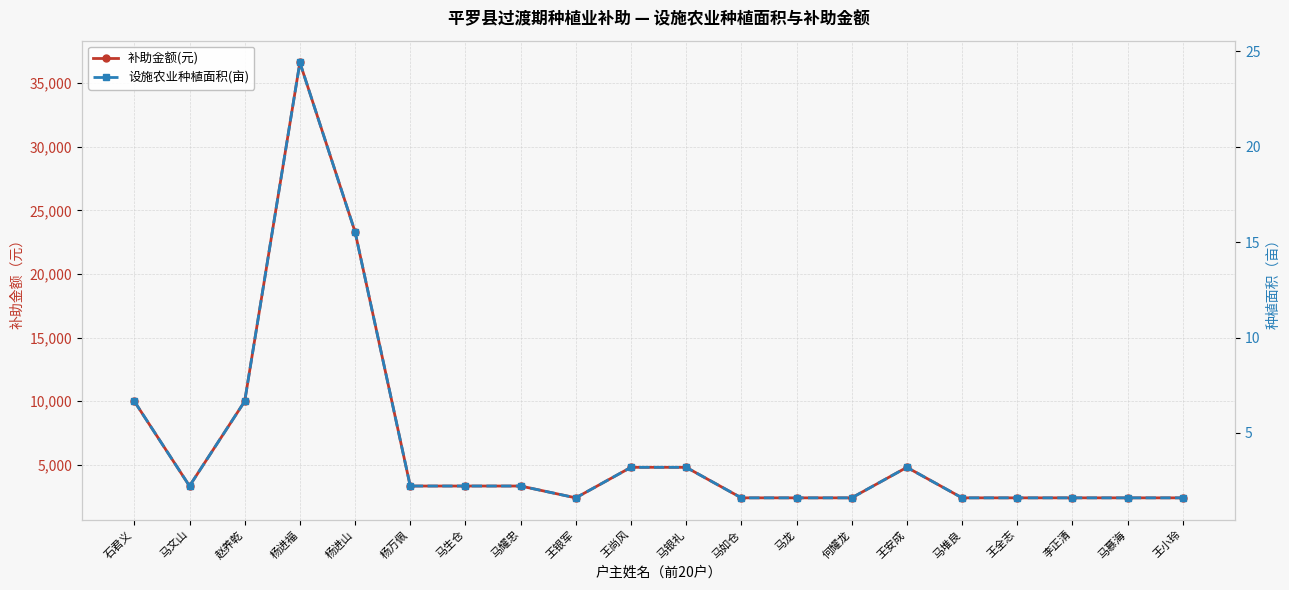

What is the minimum value shown in the chart?

1.6